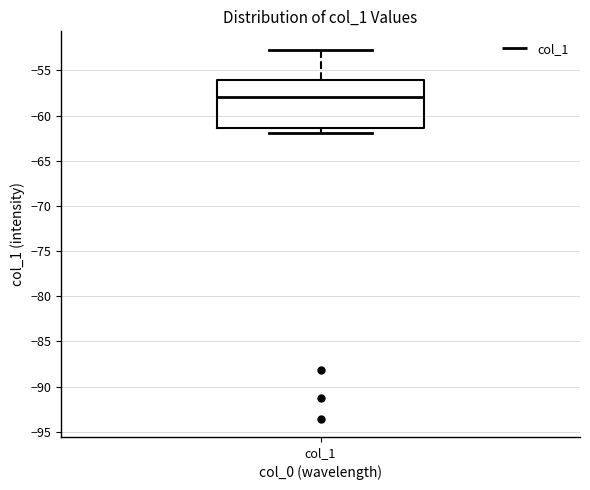

Where does the upper whisker of the box for col_1 end on the y-axis? The values are not printed on the chart, so give them approximately, as read against the axis.

-52.5